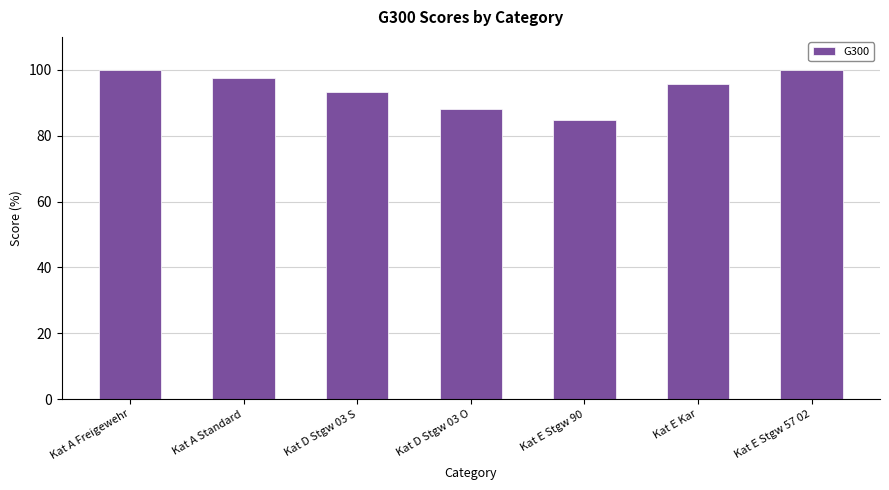

What is the sum of the values at Kat A Freigewehr and Kat D Stgw 03 S?

193.3